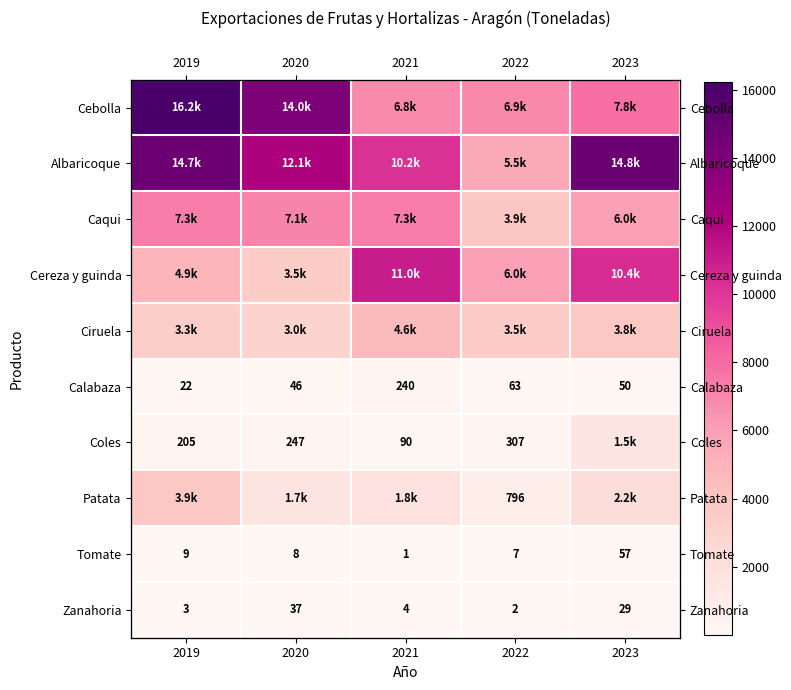

Rank the series by their maximum value, from highest to lowest.

Cebolla, Albaricoque, Cereza y guinda, Caqui, Ciruela, Patata, Coles, Calabaza, Tomate, Zanahoria